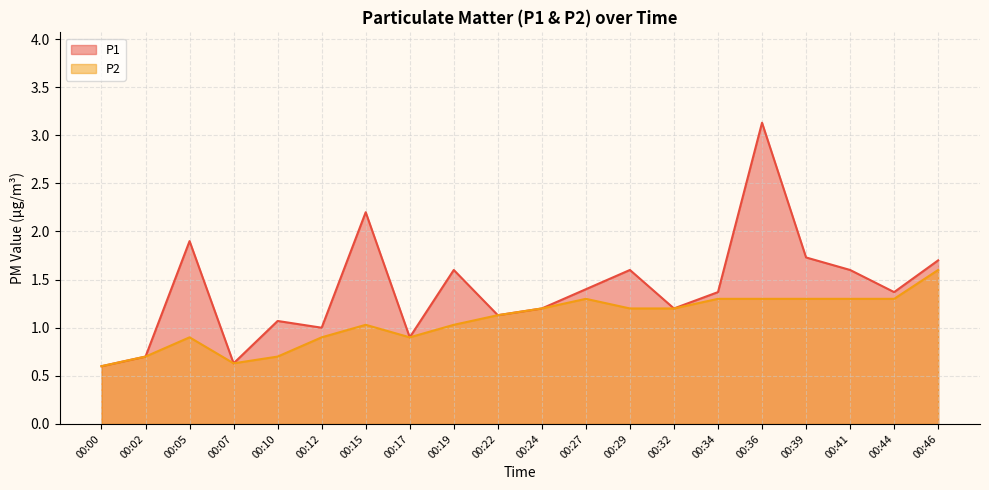

Rank the series by their average value, from highest to lowest.

P1, P2